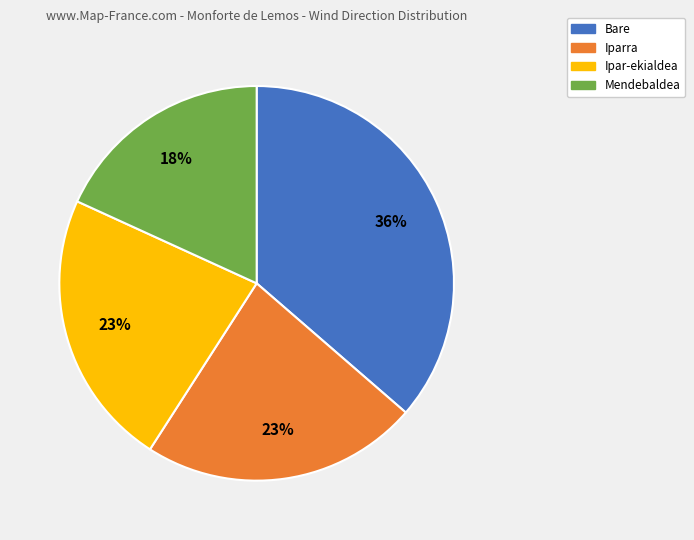

Combined, do Bare and Iparra account for over 50%?

Yes